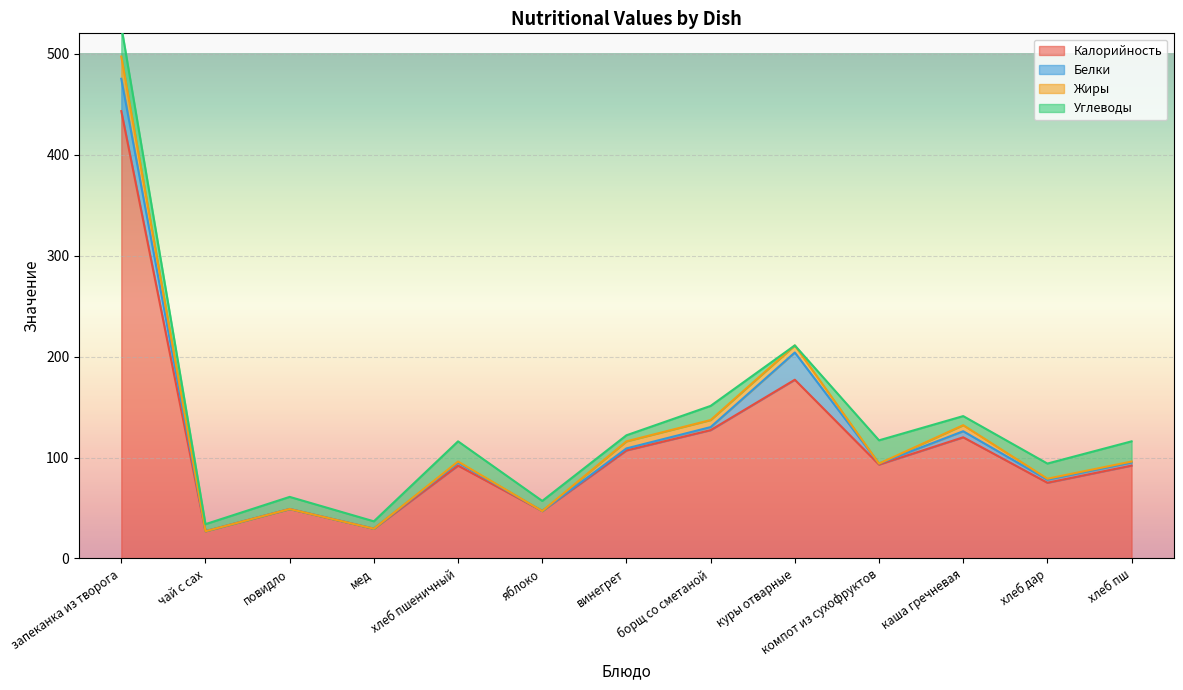

At which category does Углеводы reach its first local peak?

повидло